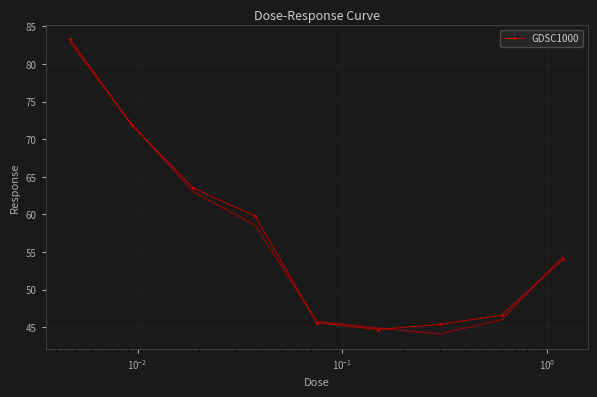

True or false: GDSC1000 has more than 2 interior local peaks.

False